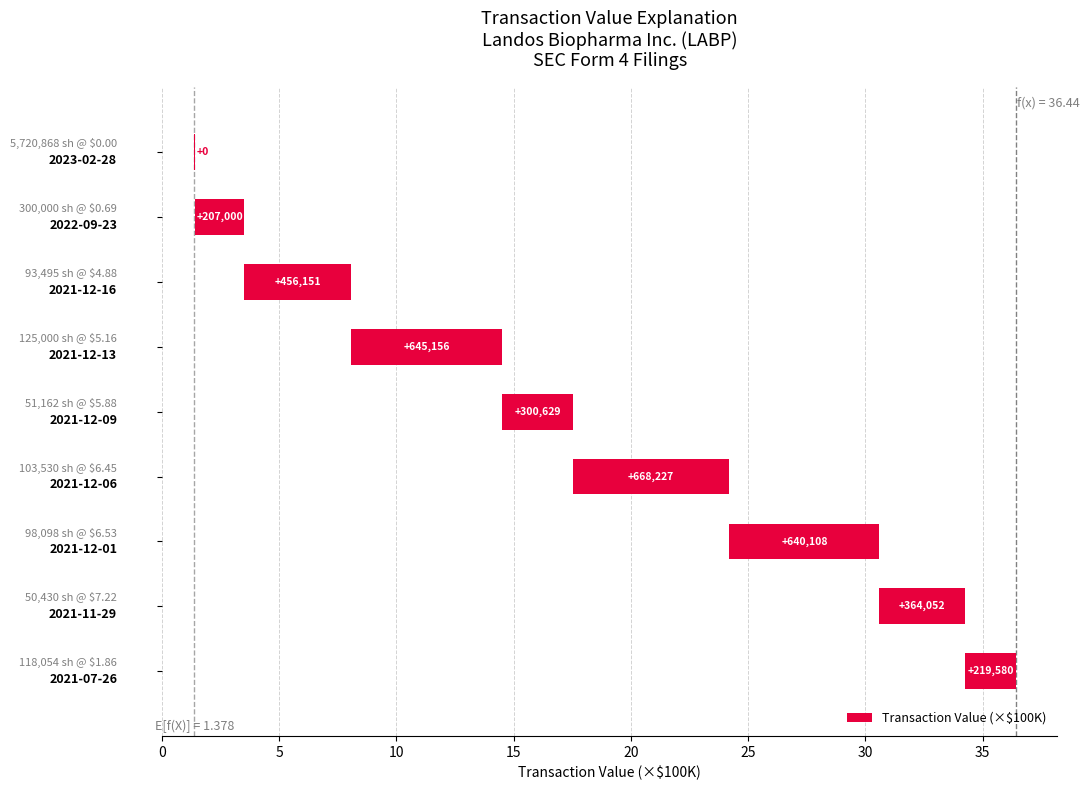

What is the difference between the maximum and second lowest values?

4.6